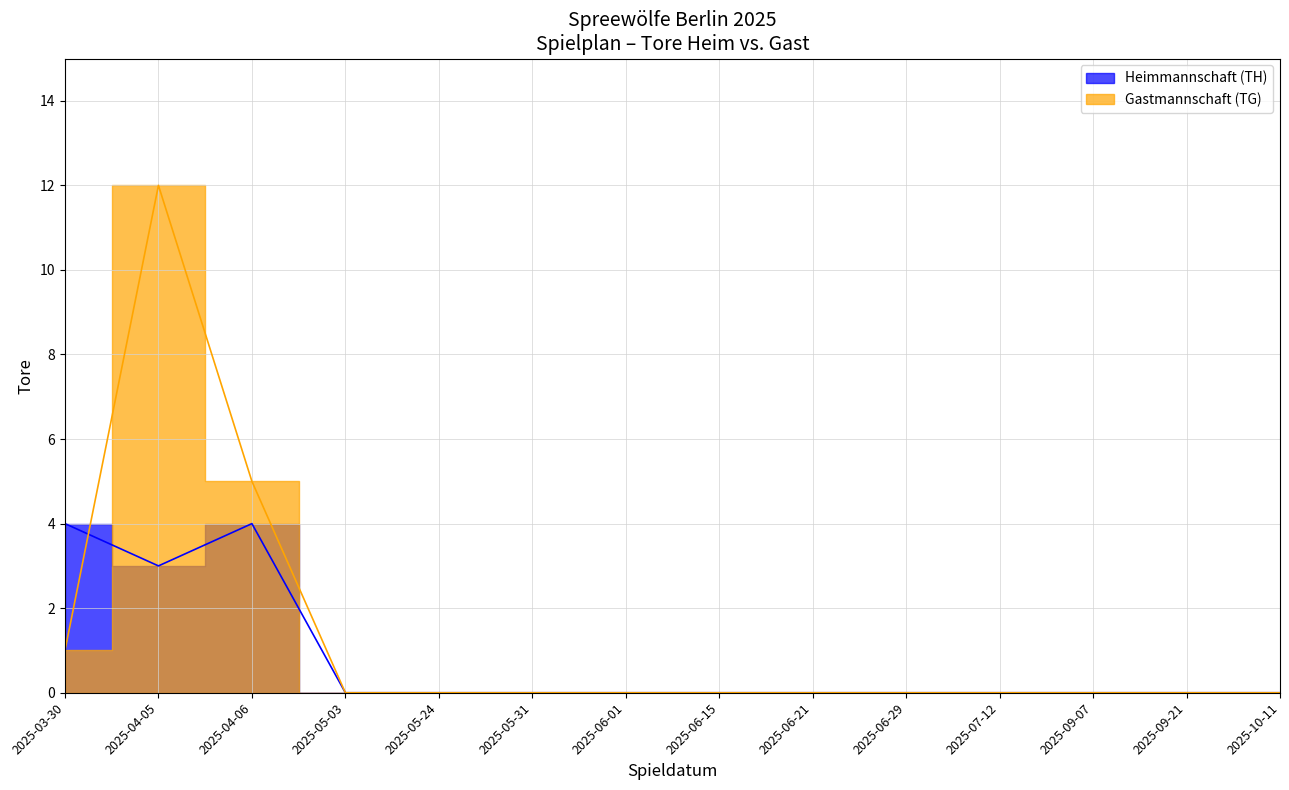

Rank the categories by Gastmannschaft value from highest to lowest.

2025-04-05, 2025-04-06, 2025-03-30, 2025-05-03, 2025-05-24, 2025-05-31, 2025-06-01, 2025-06-15, 2025-06-21, 2025-06-29, 2025-07-12, 2025-09-07, 2025-09-21, 2025-10-11